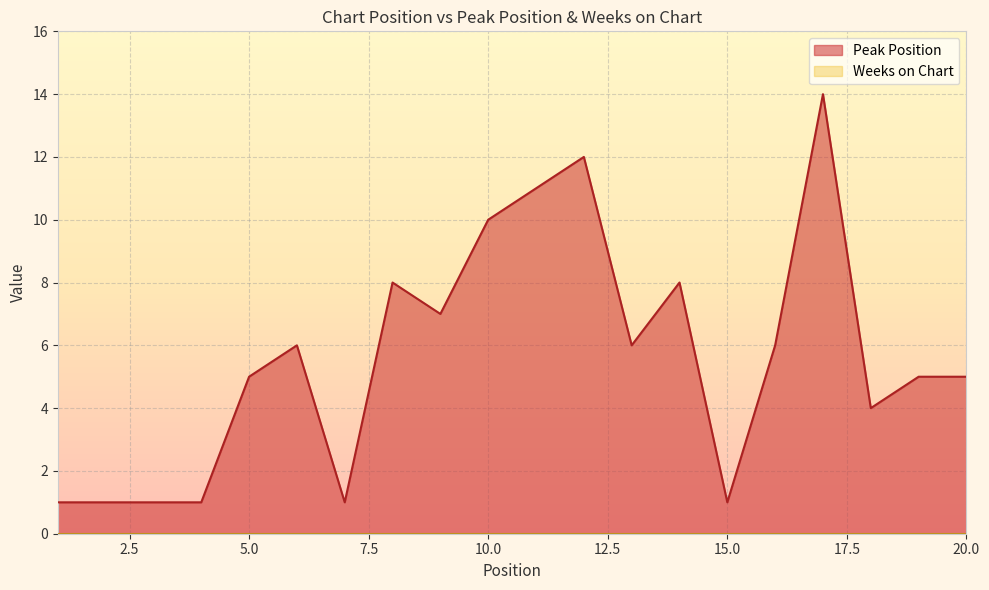

Rank the categories by value from lowest to highest.

1, 2, 3, 4, 7, 15, 18, 5, 19, 20, 6, 13, 16, 9, 8, 14, 10, 11, 12, 17